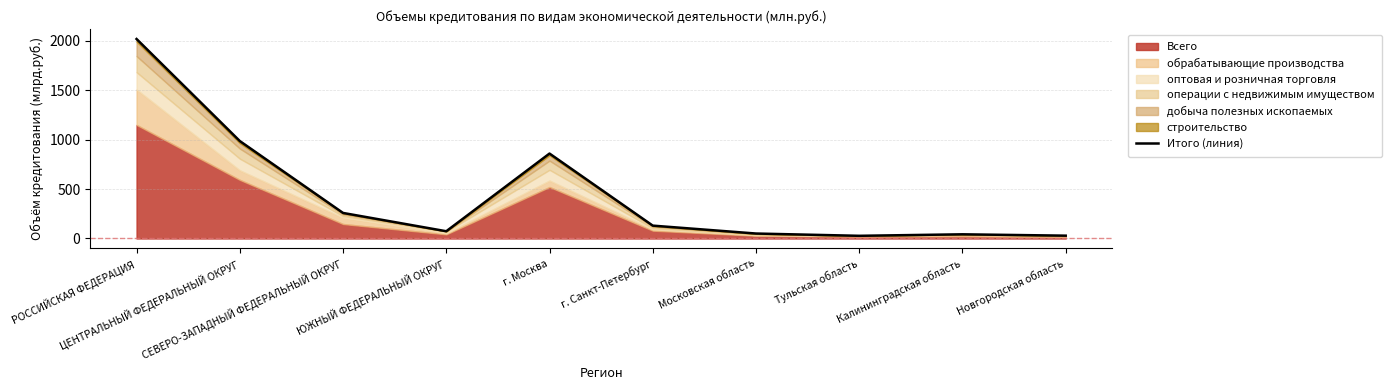

What is the sum of the values at Калининградская область and г. Санкт-Петербург?

172.6